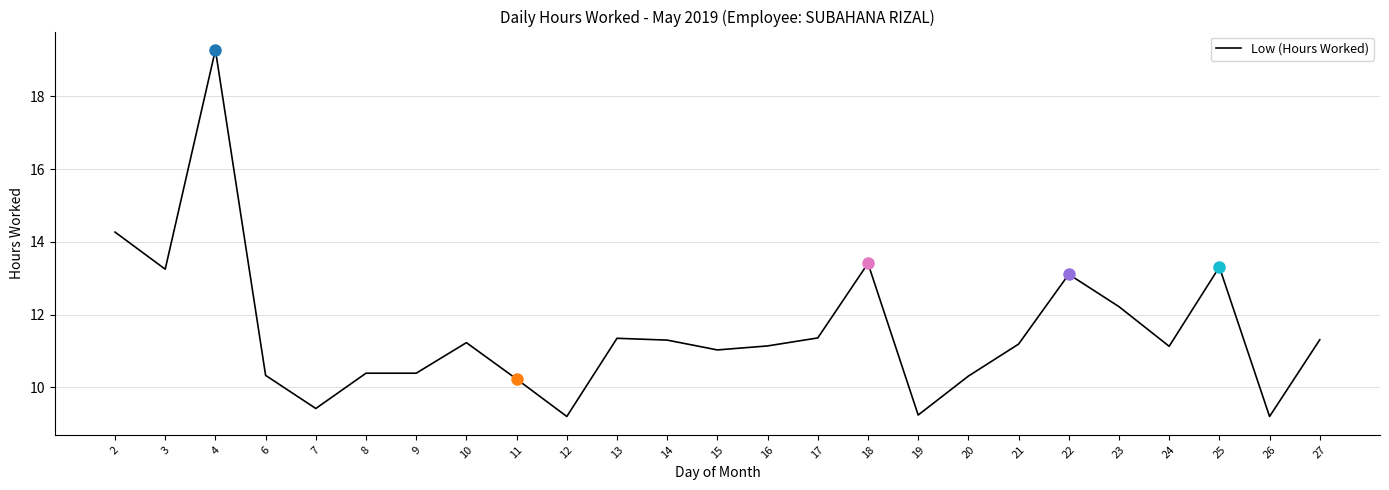

Where is the data nearest to the value 14?

2